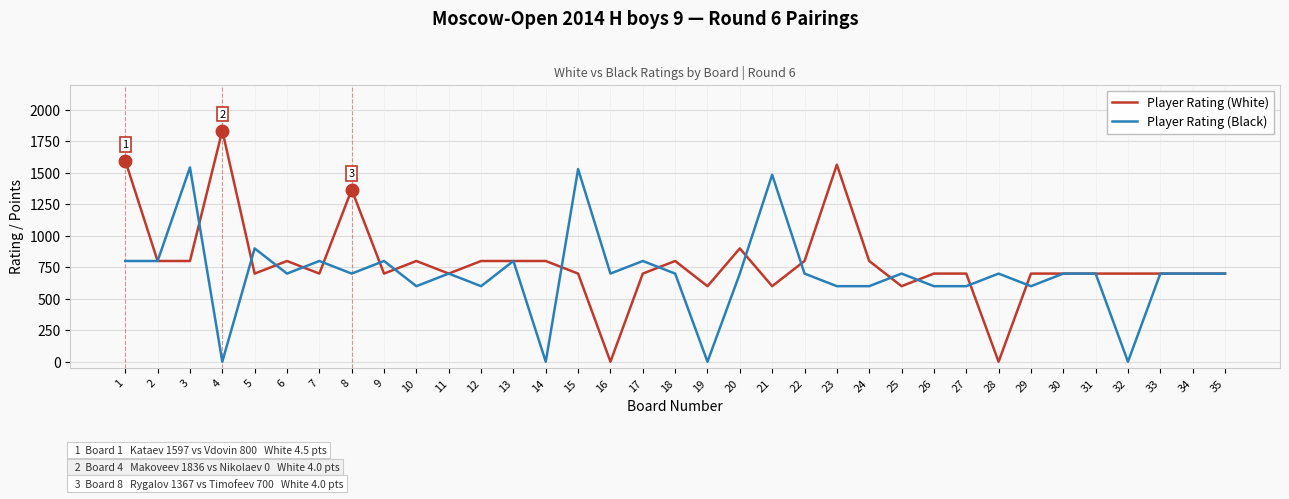

The Player Rating (Black) series shows 700 at 18. True or false?

True